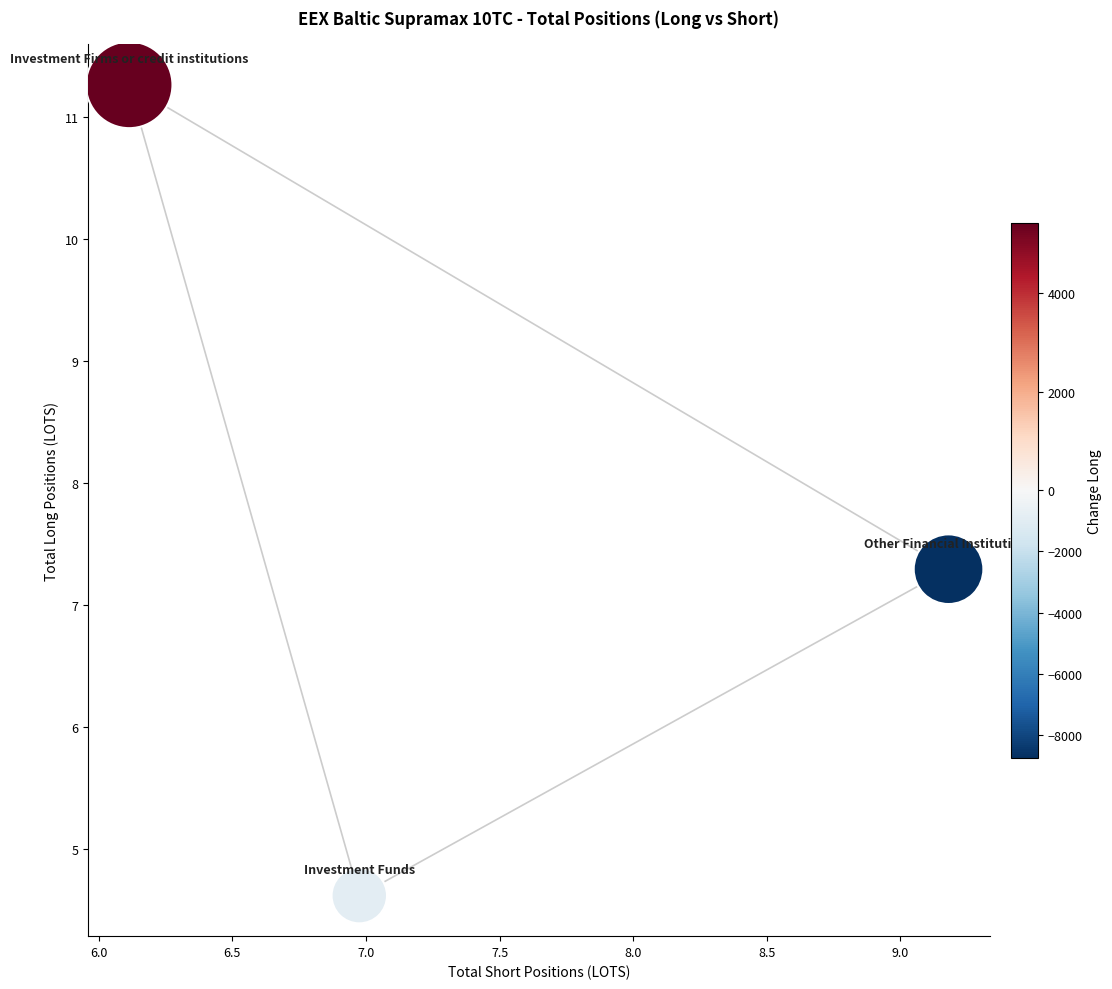

What is the average X value?

7.4